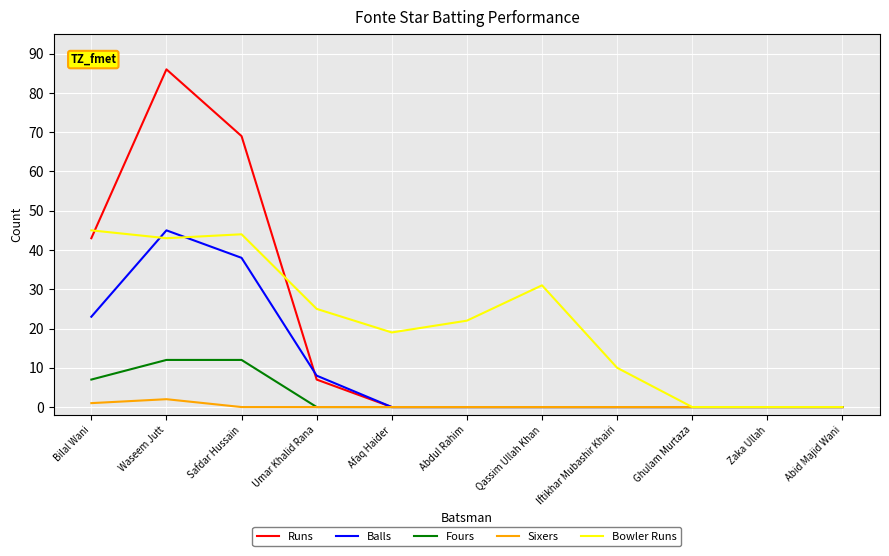

Which series changed the most between Safdar Hussain and Qassim Ullah Khan?

Runs